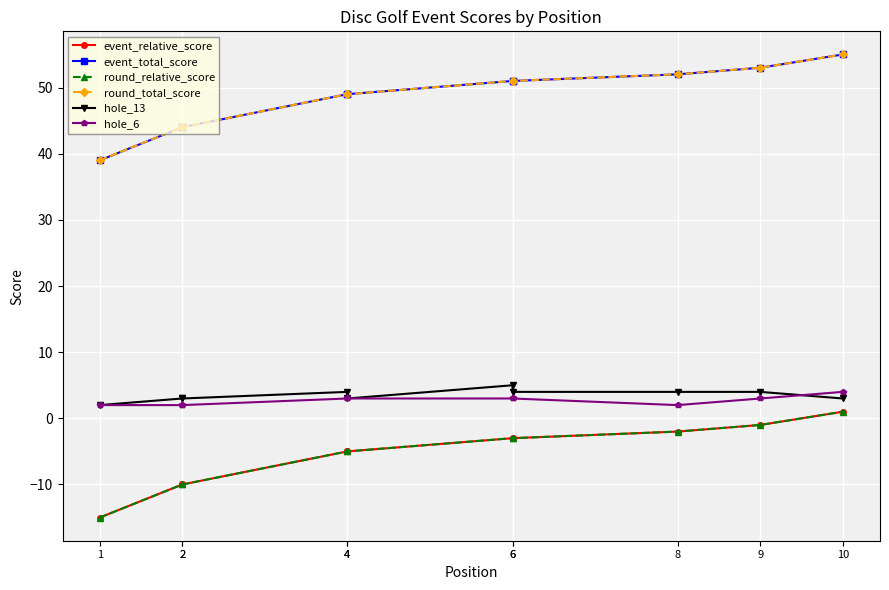

The value of event_relative_score at 2 is -14. True or false?

False